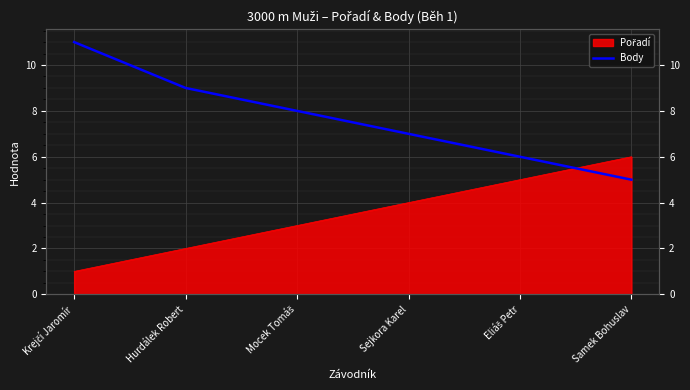

At which label does the data first exceed 8?

Krejčí Jaromír